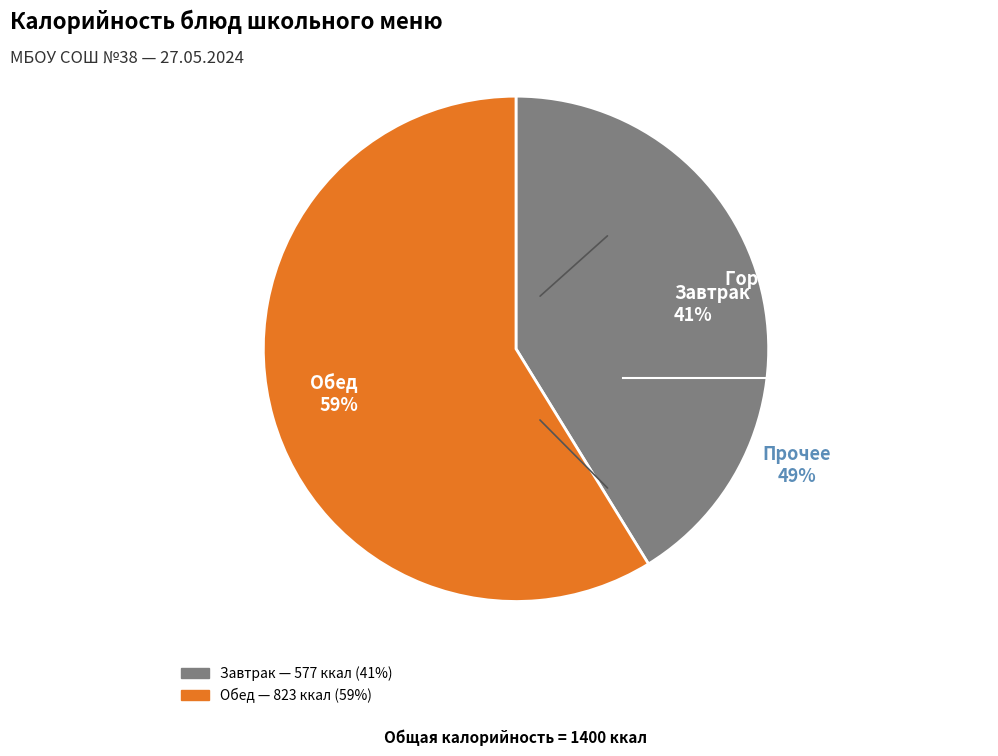

Is the sum of Обед 59% and Завтрак 41% greater than half?

Yes